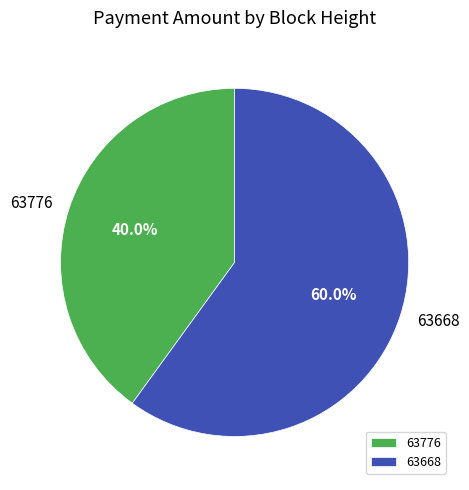

Which has a higher value, 63776 or 63668?

63668